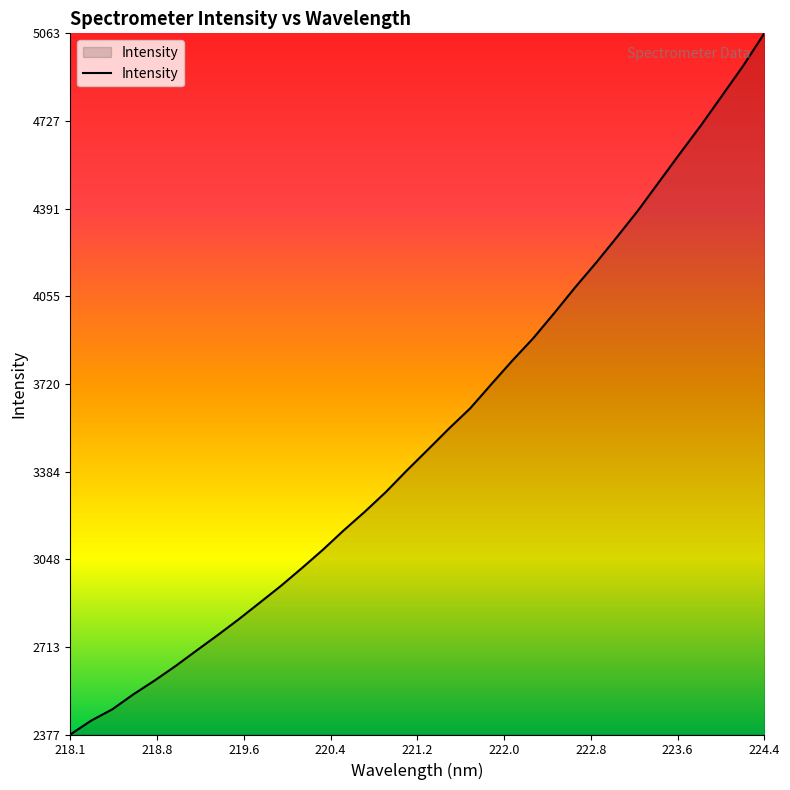

What is the difference between the maximum and minimum values?

2685.8